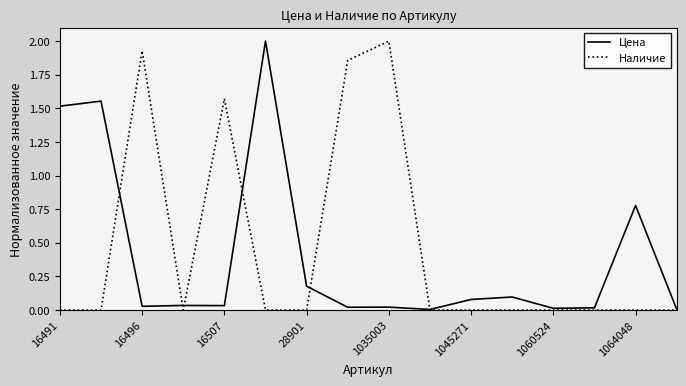

What is the maximum value shown in the chart?

2.0